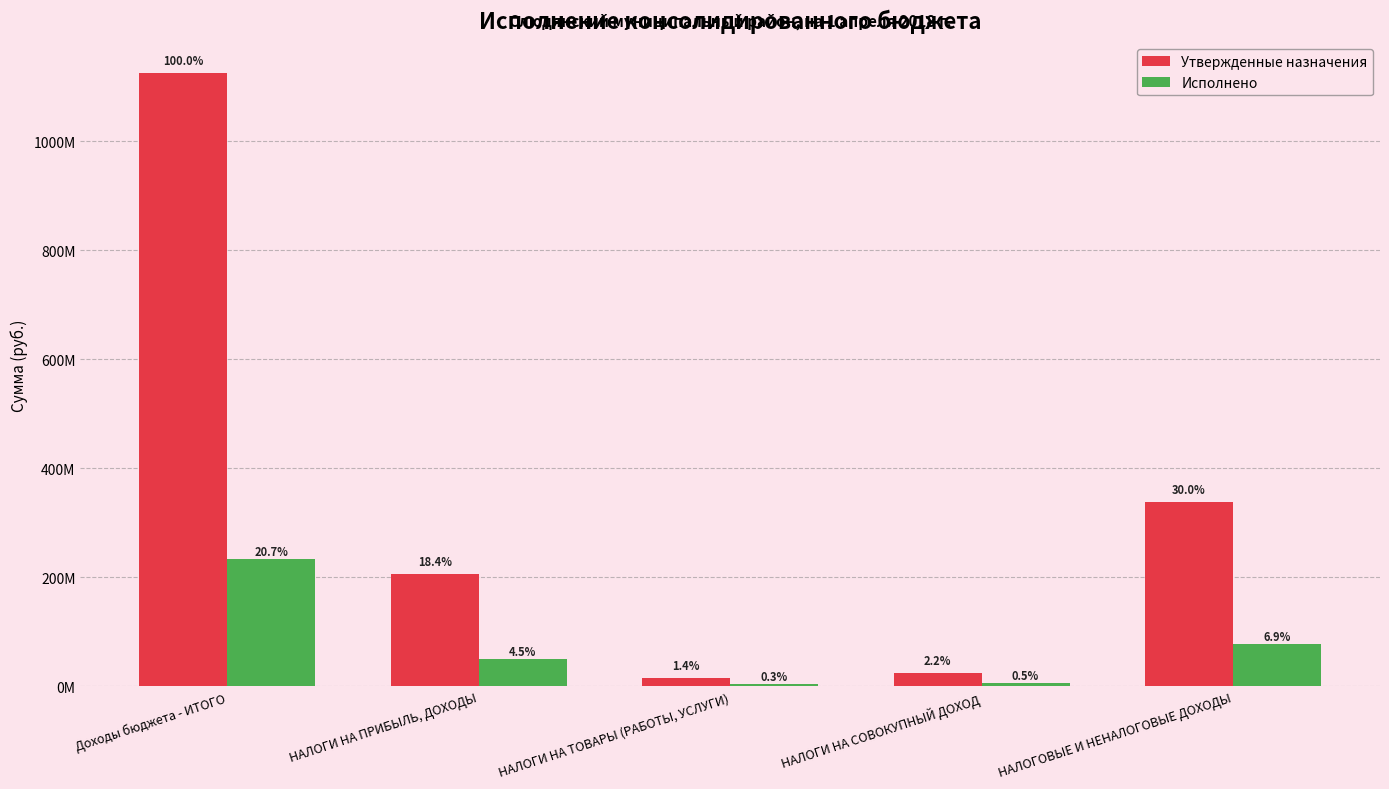

What is the difference between the Утвержденные назначения values at НАЛОГОВЫЕ И НЕНАЛОГОВЫЕ ДОХОДЫ and НАЛОГИ НА СОВОКУПНЫЙ ДОХОД?

312985093.8